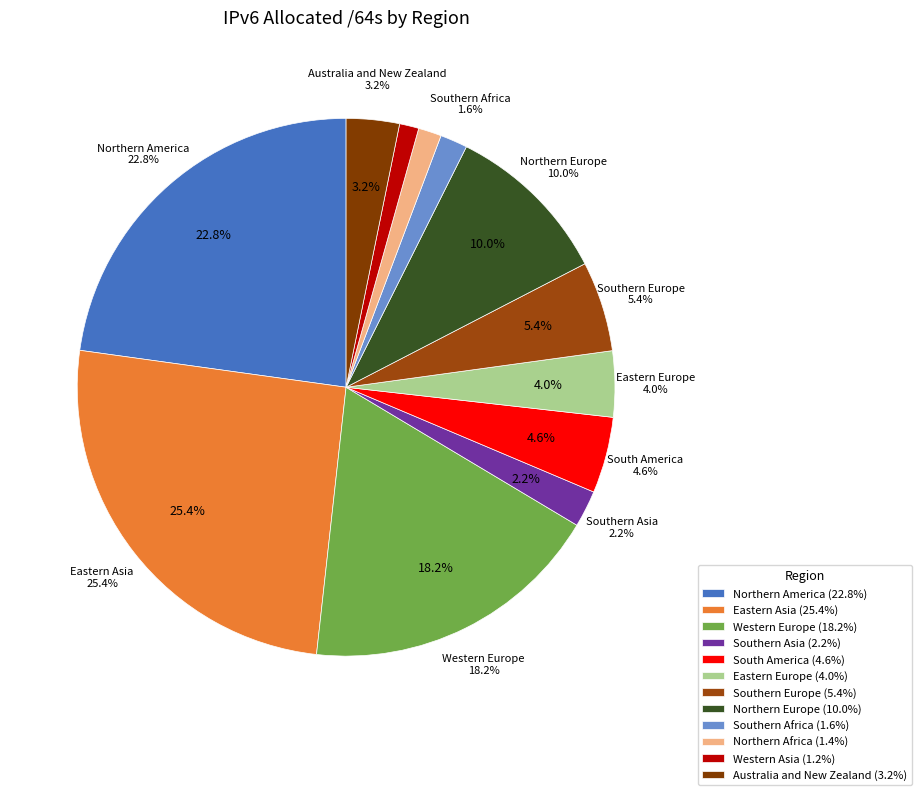

Rank the categories by value from highest to lowest.

Eastern Asia, Northern America, Western Europe, Northern Europe, Southern Europe, South America, Eastern Europe, Australia and New Zealand, Southern Asia, Southern Africa, Northern Africa, Western Asia